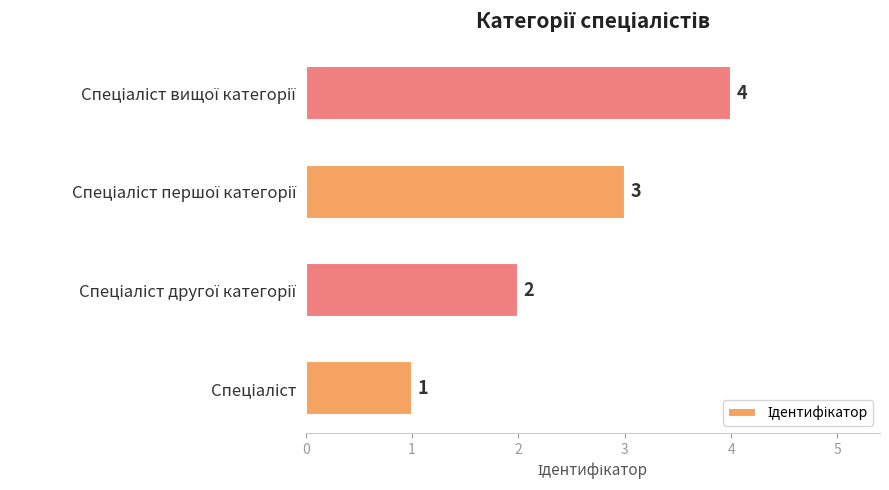

Count the values in the range 2 to 4.

3